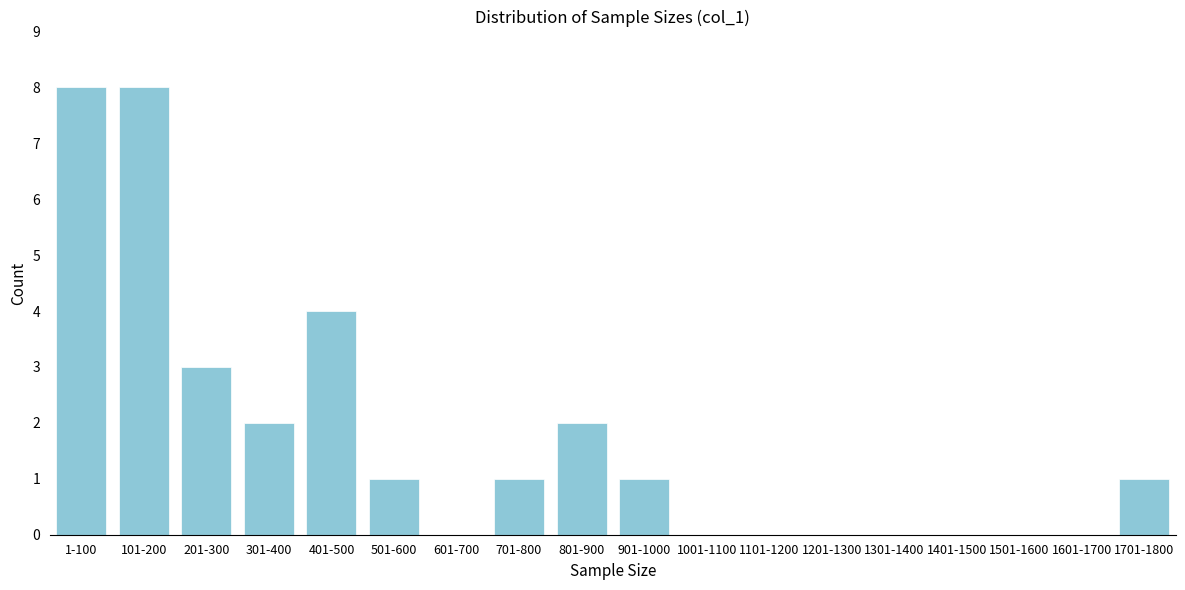

Reading right to left, what are all the values shown in this chart?

1701-1800=1	1601-1700=0	1501-1600=0	1401-1500=0	1301-1400=0	1201-1300=0	1101-1200=0	1001-1100=0	901-1000=1	801-900=2	701-800=1	601-700=0	501-600=1	401-500=4	301-400=2	201-300=3	101-200=8	1-100=8